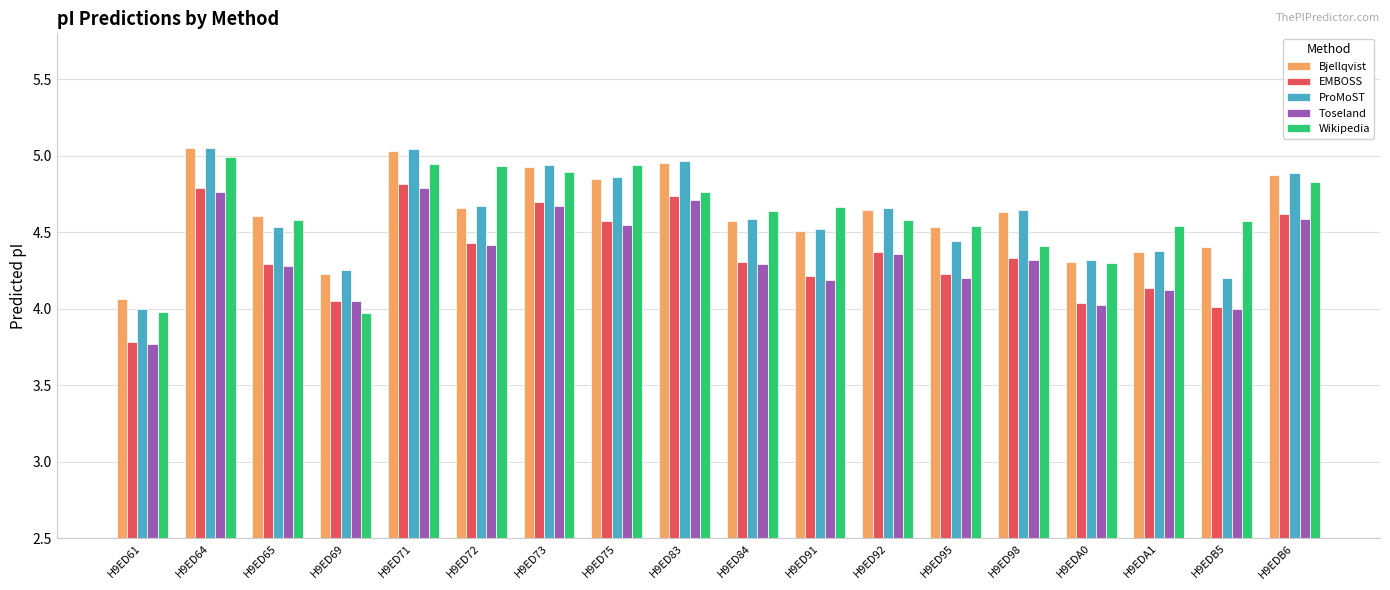

What is the total value across all series at H9EDB6?

23.8